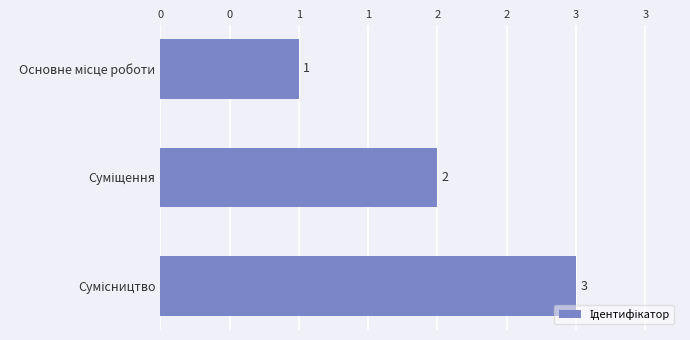

Does the chart contain any negative values?

No